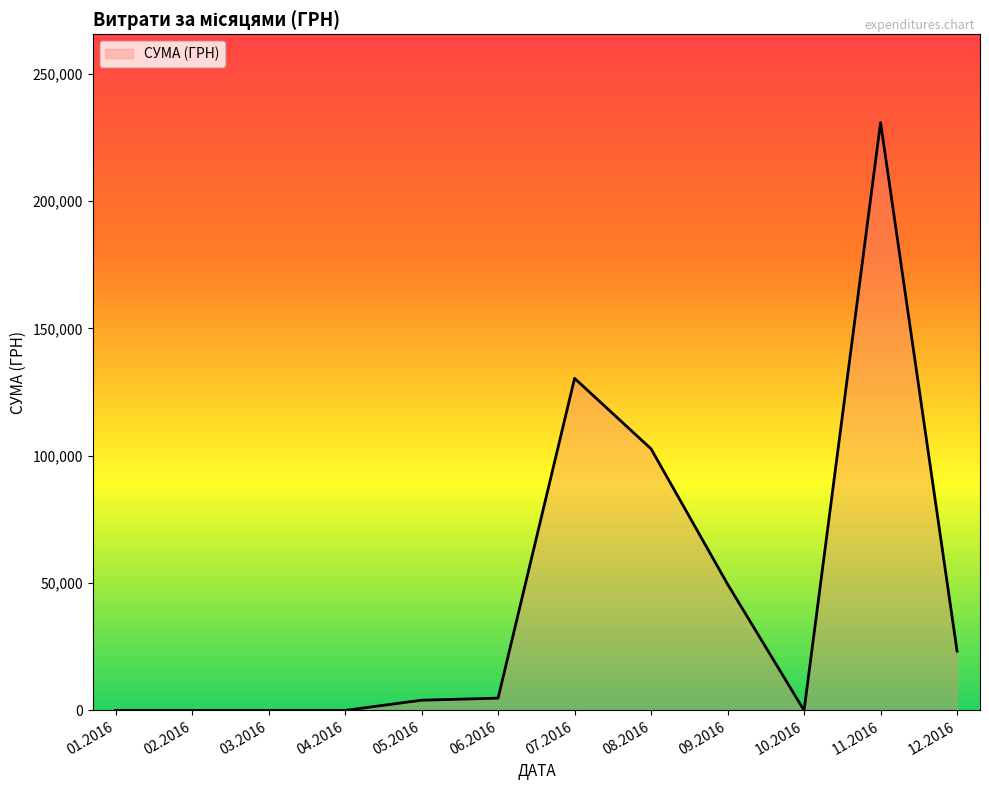

Is it true that the value at 09.2016 is 49578.3?

True